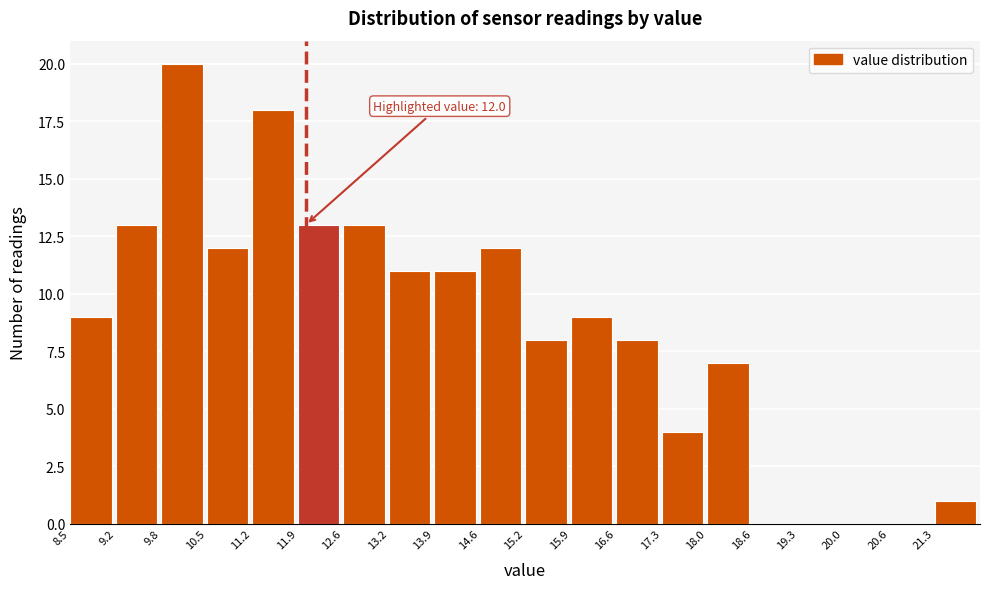

Which range on the x-axis has the tallest bar?

9.9 to 10.5